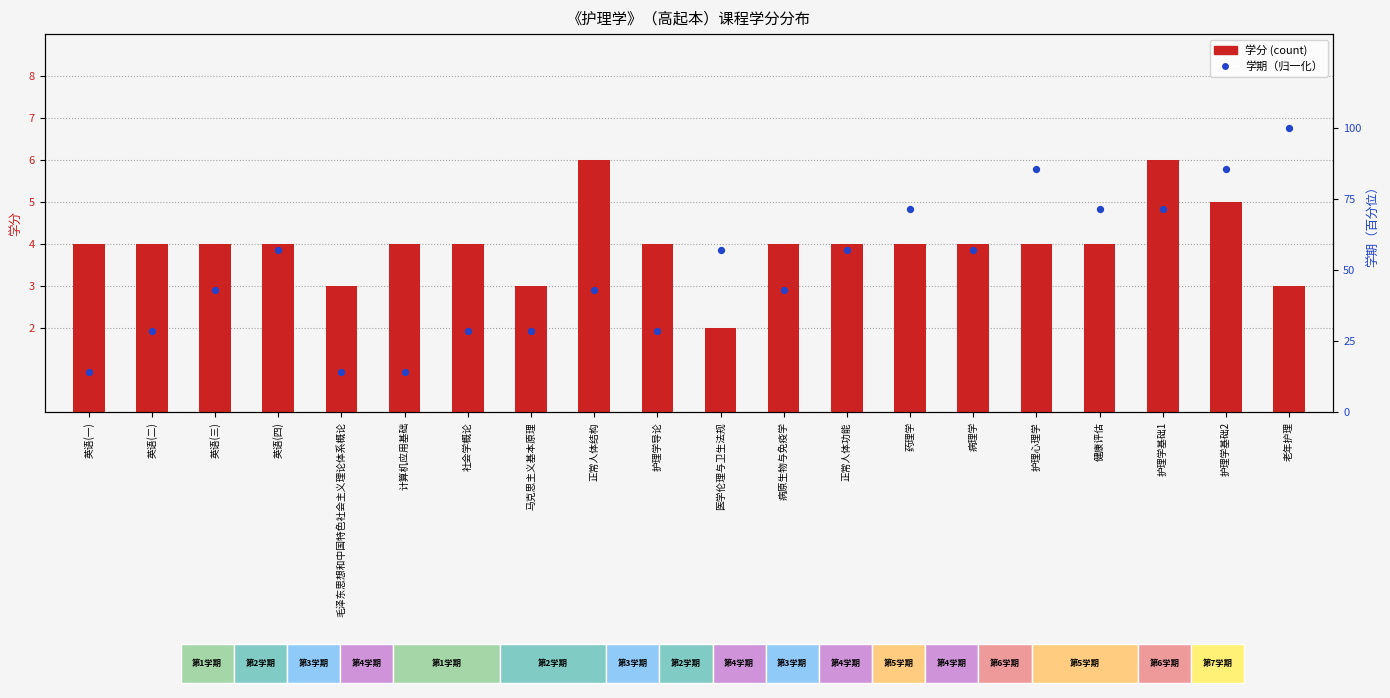

At which category is the sum across all series the highest?

老年护理